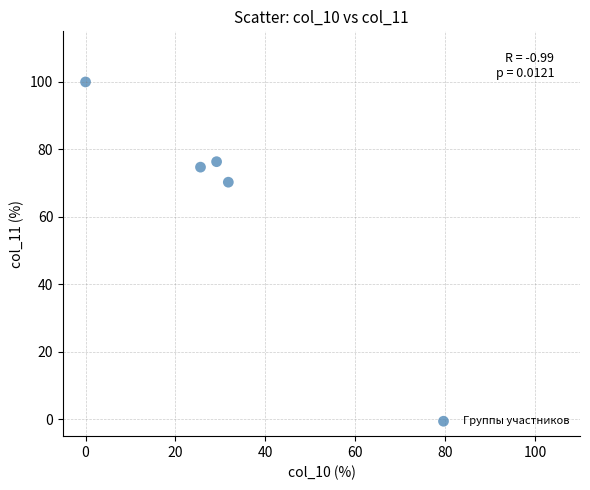

What Y value in the scatter plot is closest to 85?

76.4